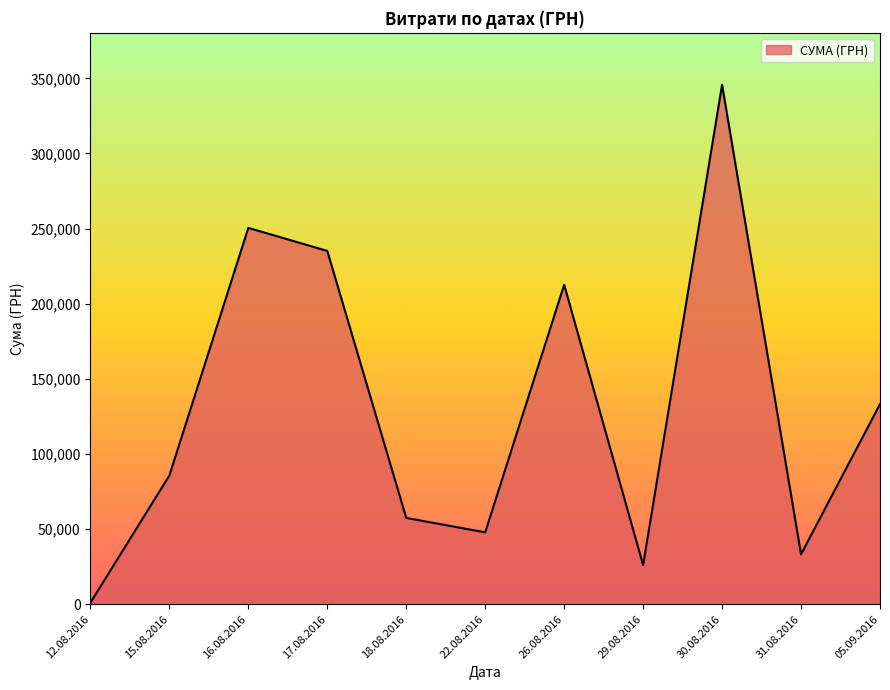

List the labels in order of value, smallest first.

12.08.2016, 29.08.2016, 31.08.2016, 22.08.2016, 18.08.2016, 15.08.2016, 05.09.2016, 26.08.2016, 17.08.2016, 16.08.2016, 30.08.2016